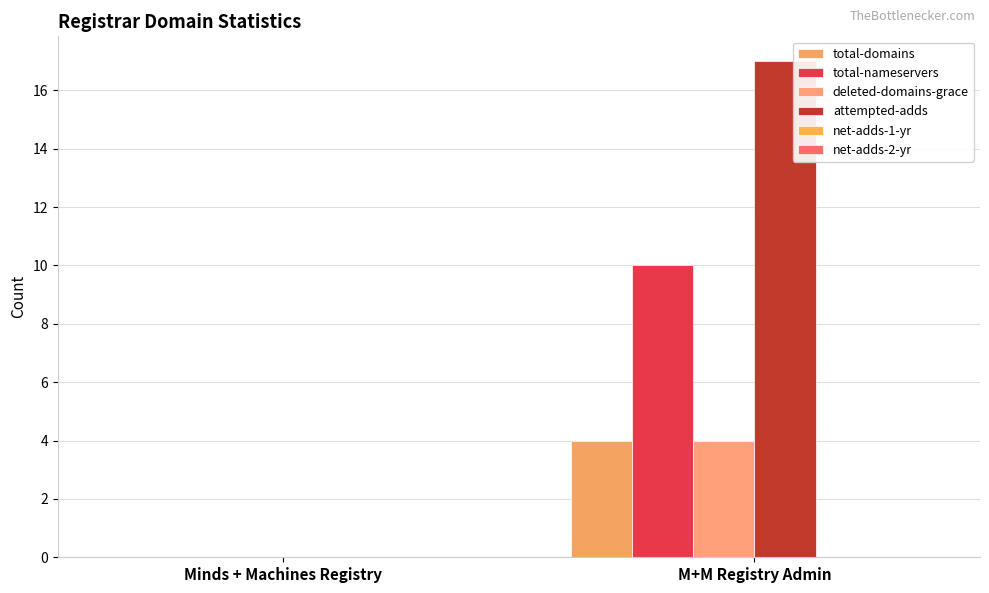

How many categories are shown in the chart?

2